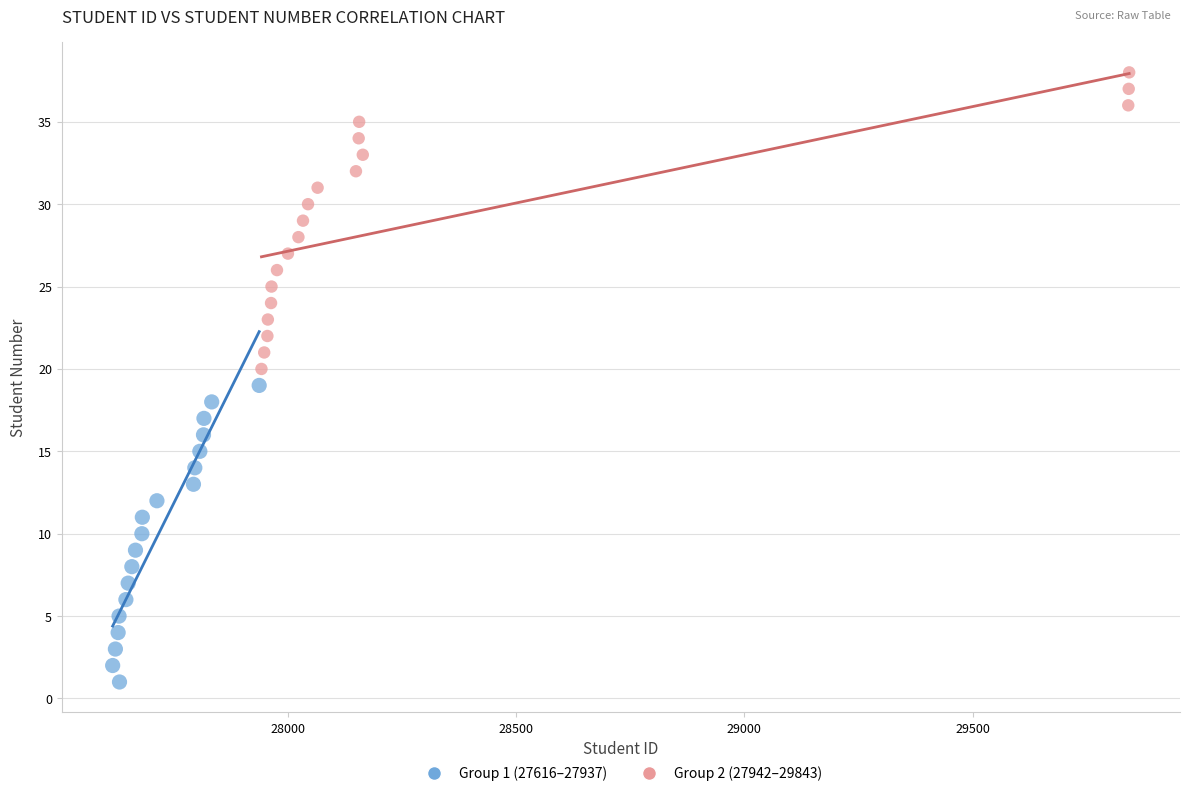

Which series contains the highest Y value?

Group 2 (27942–29843)